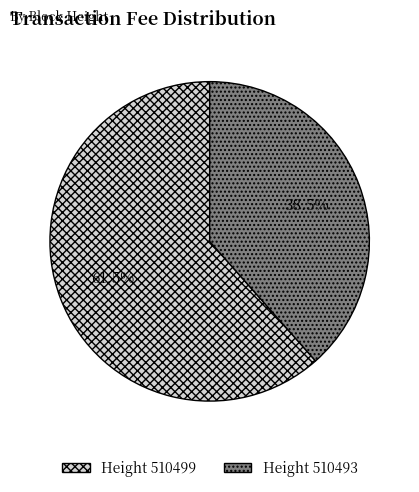

Is there a majority slice in this chart?

Yes